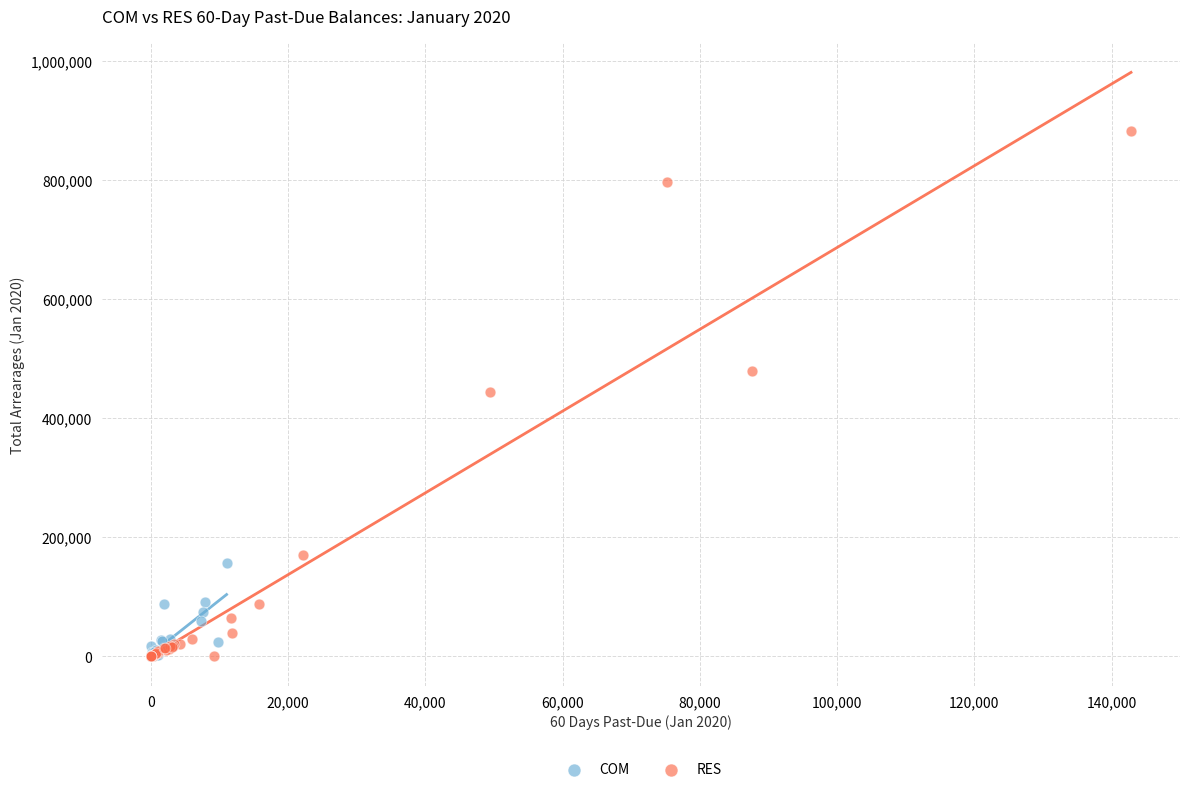

Which series has the largest Y range (max minus min)?

RES